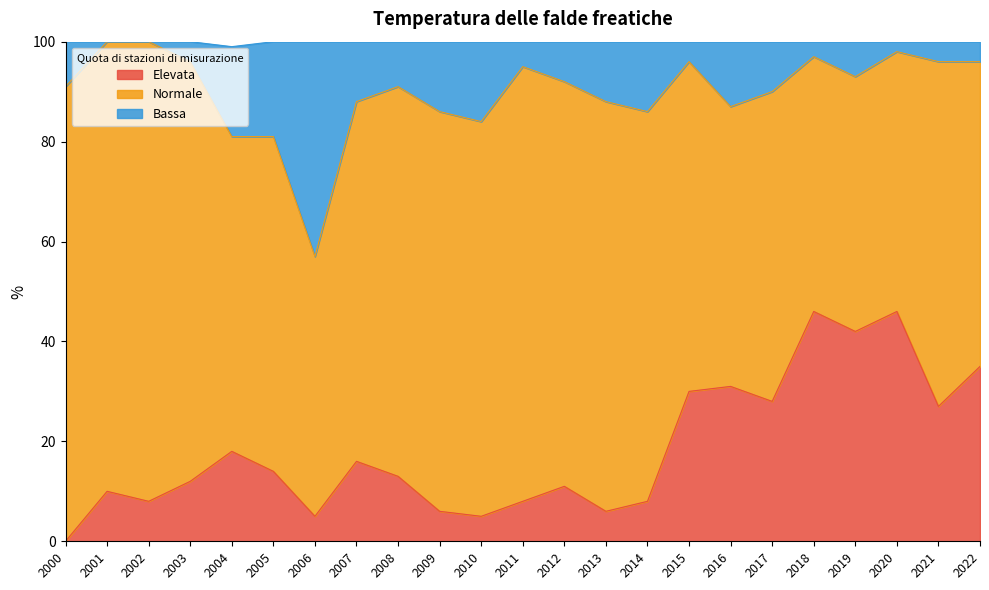

What is the total value across all series at 2003?

100